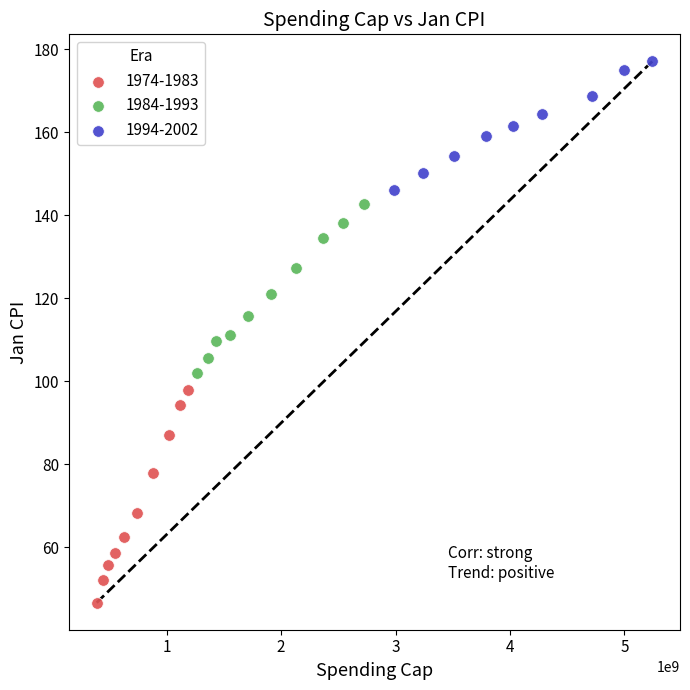

Which series has the largest Y range (max minus min)?

1974-1983